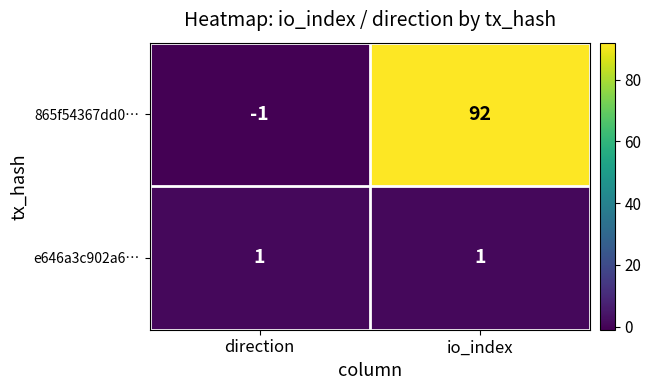

Which category has the highest value across all series?

io_index